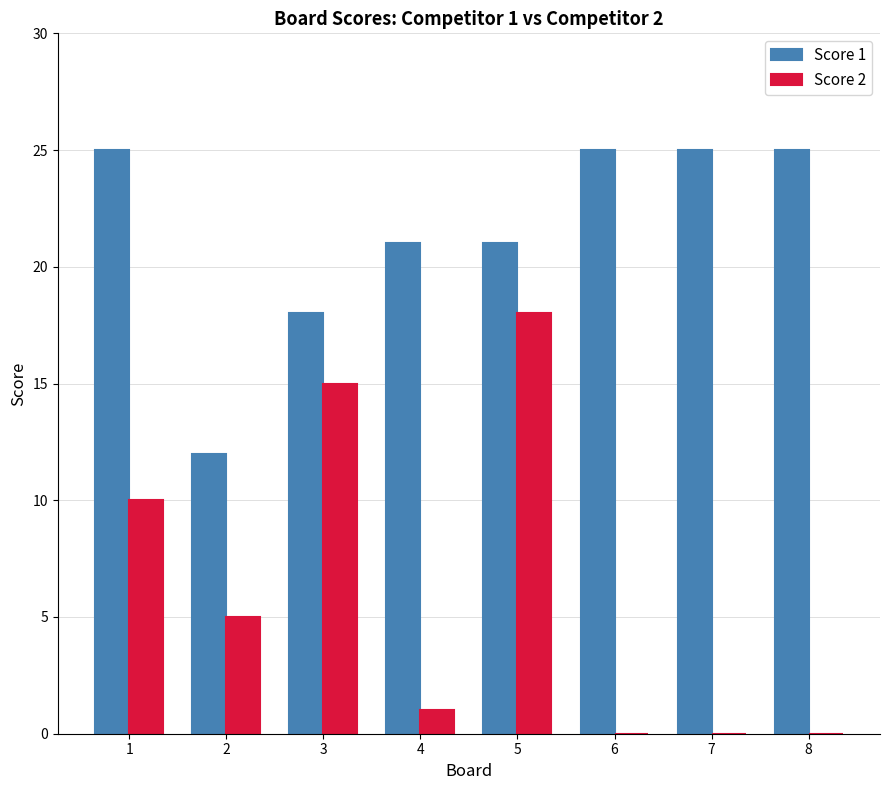

Is the value of Score 1 at 2 greater than the value of Score 2 at 7?

Yes